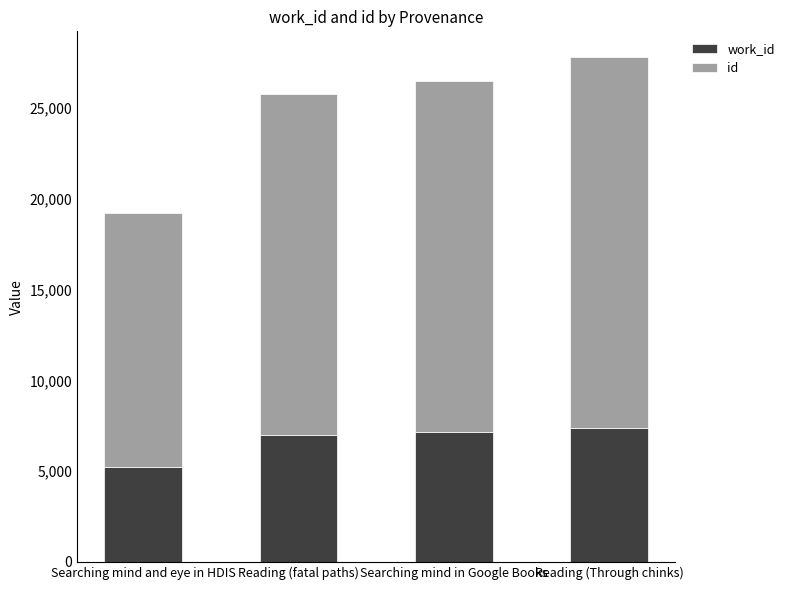

What are all the series names shown in the legend?

work_id, id